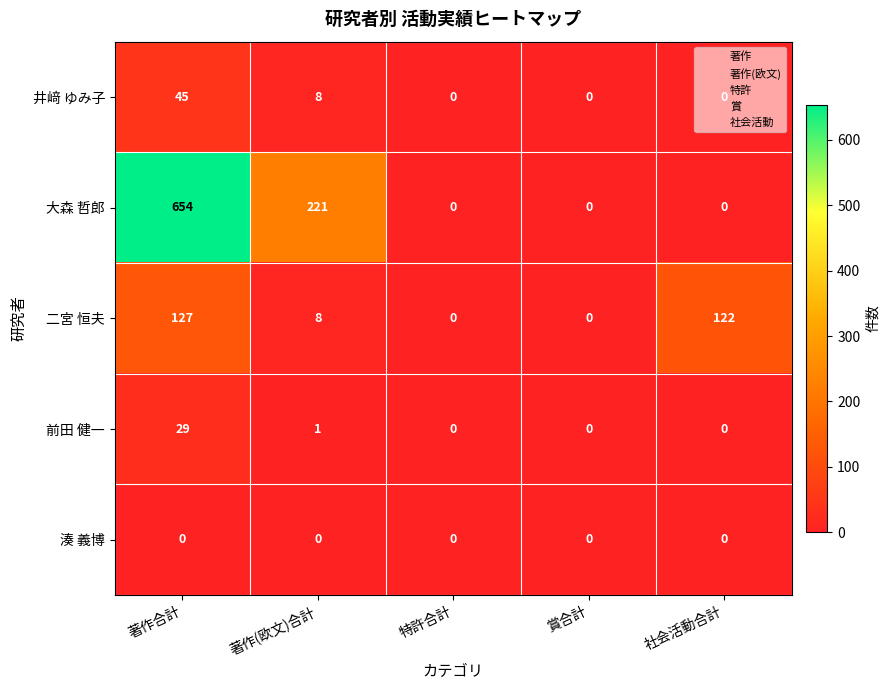

Where is 前田 健一 nearest to the value 14?

著作(欧文)合計